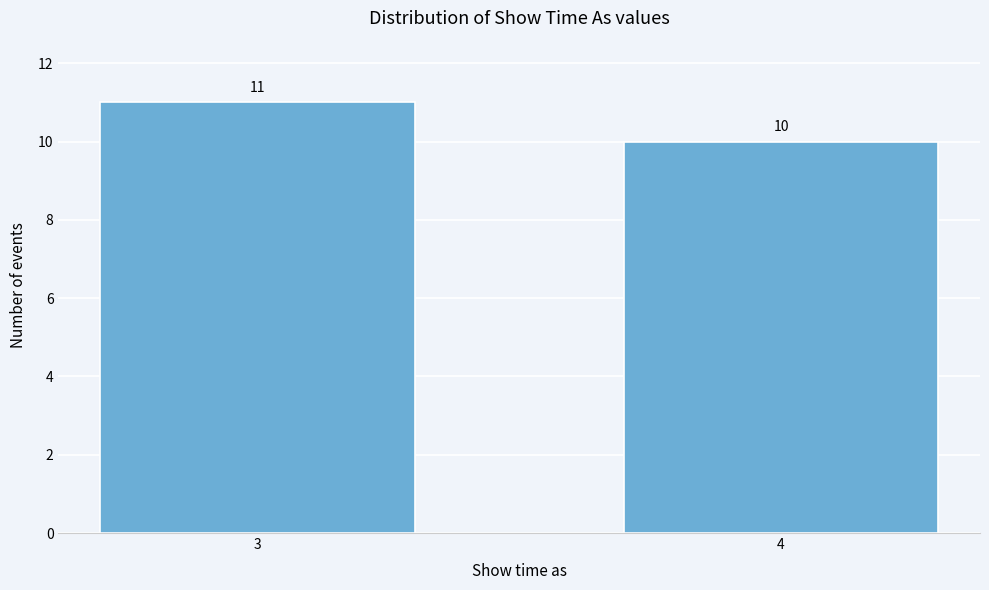

Reading left to right, transcribe all the data shown in this chart.

3=11	4=10